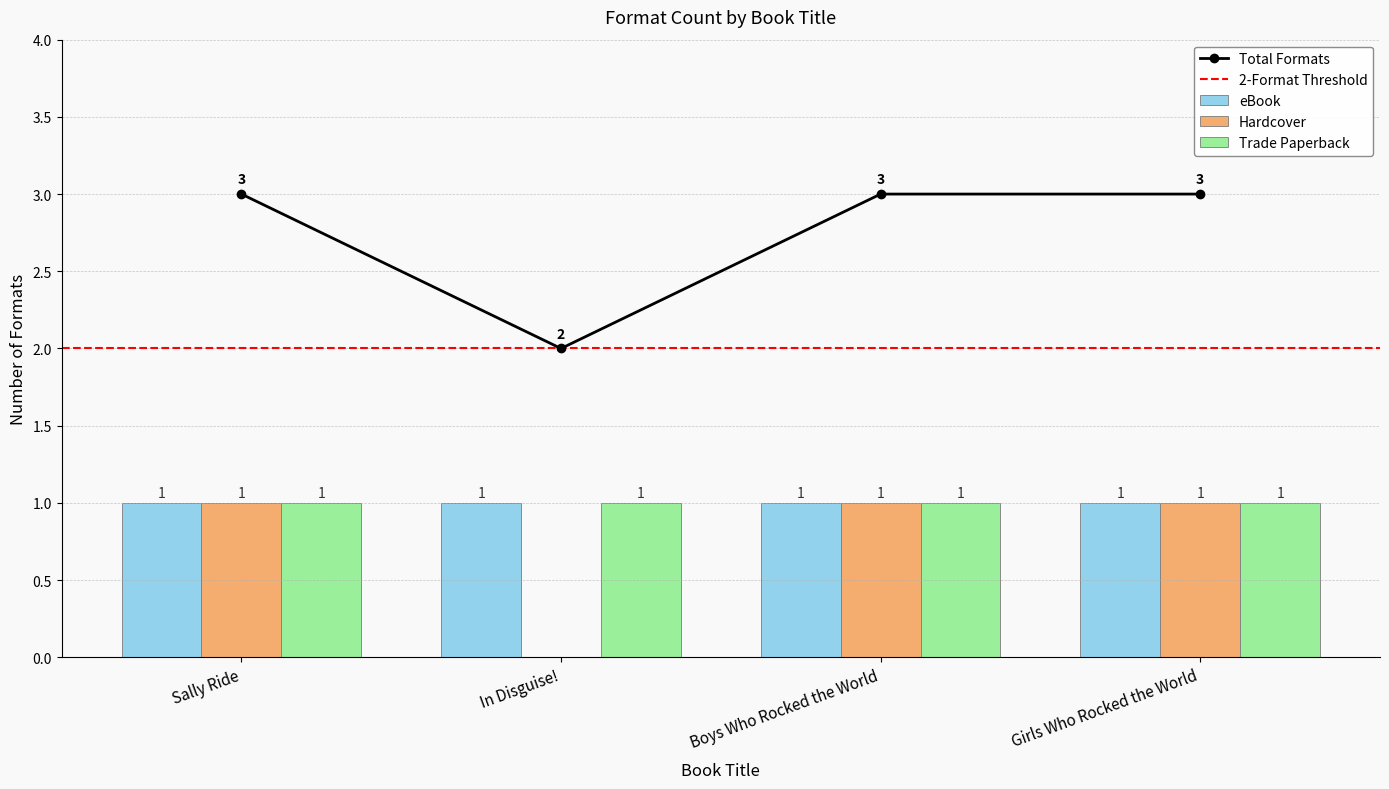

What is the label of the 1st bar from the right?

Girls Who Rocked the World